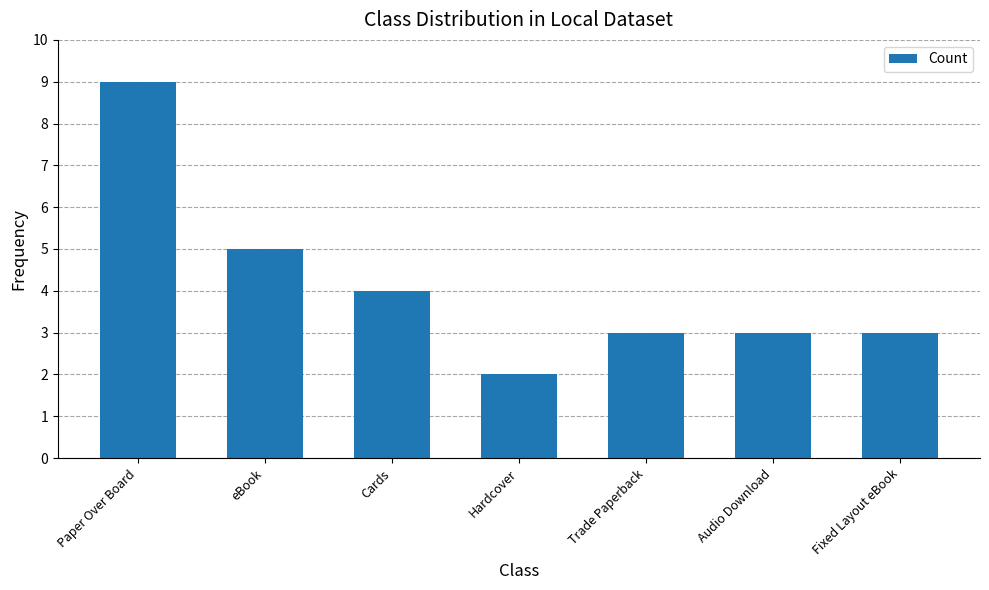

What is the sum of the values at Audio Download and Paper Over Board?

12